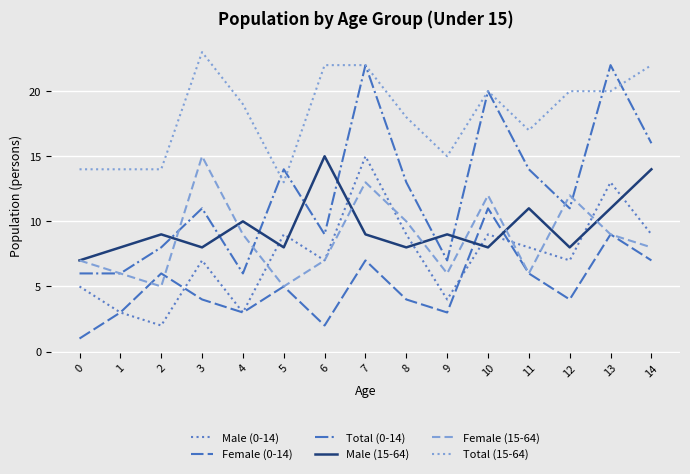

What is the total value across all series at 3?

68